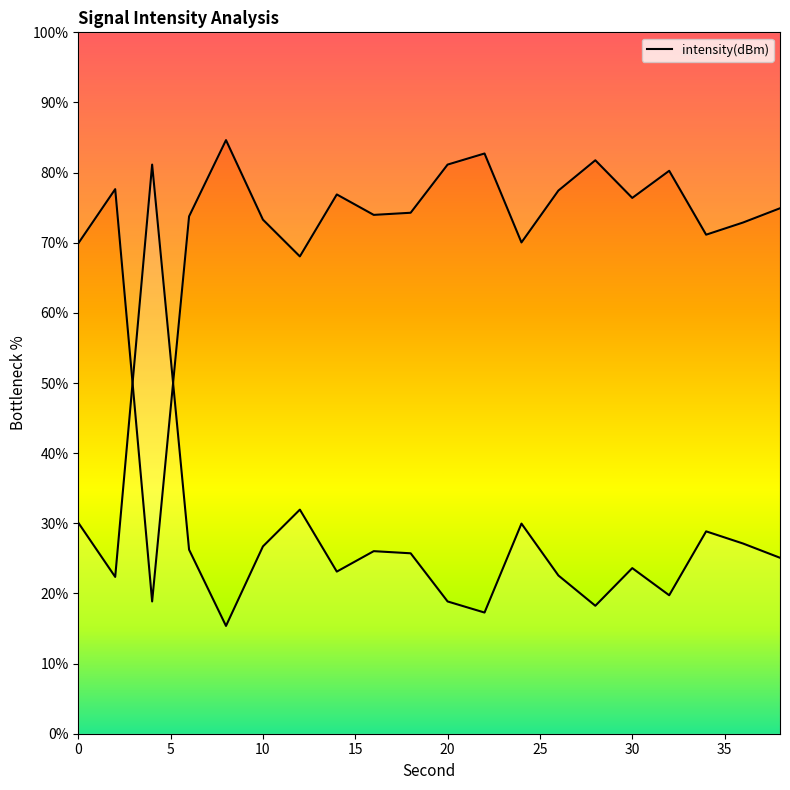

Which category has the highest value across all series?

8